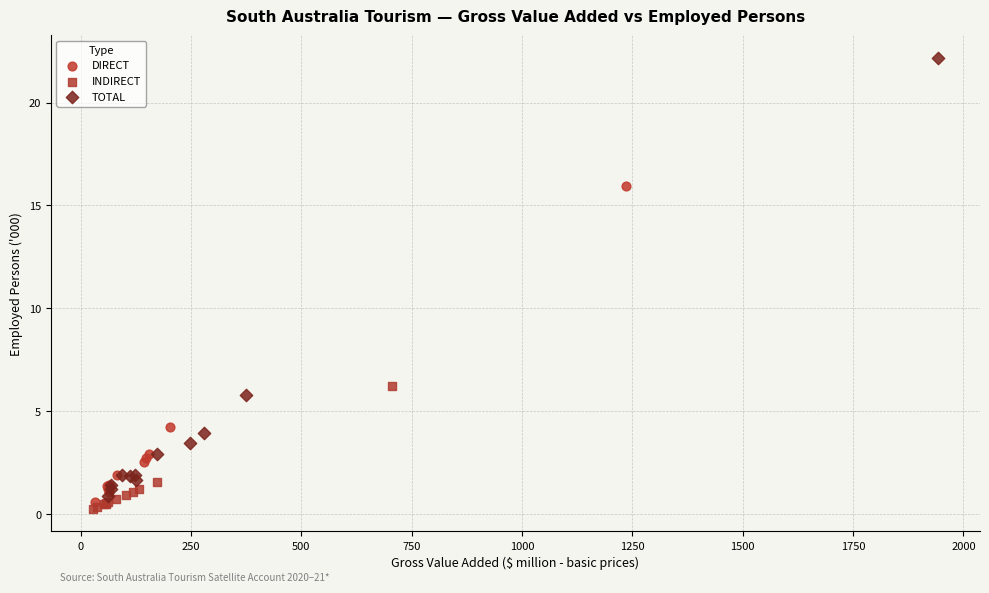

Which series has the widest spread of Y values?

TOTAL